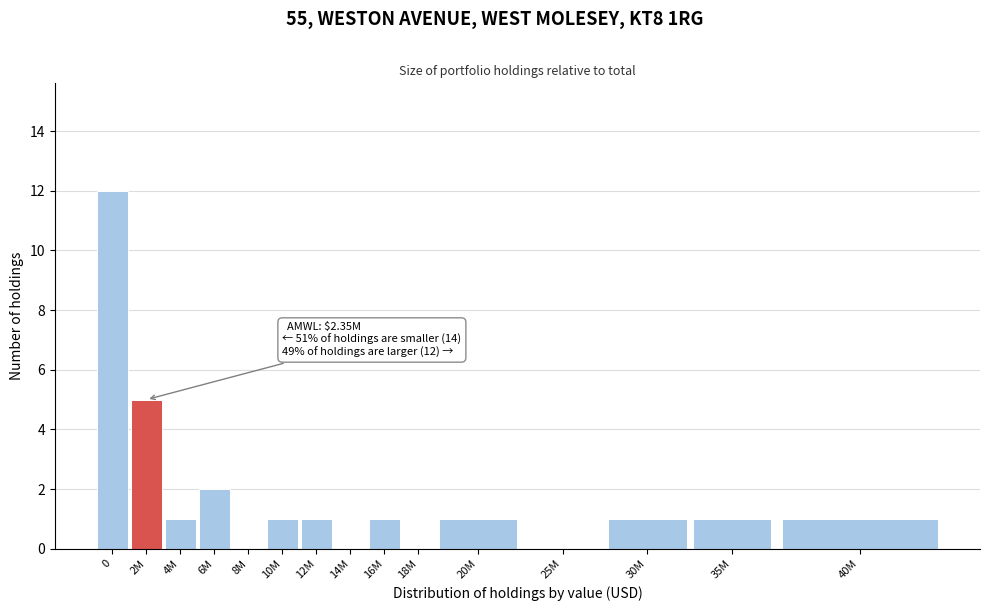

Reading left to right, list all the values displayed in this chart.

0=12	2M=5	4M=1	6M=2	8M=0	10M=1	12M=1	14M=0	16M=1	18M=0	20M=1	25M=0	30M=1	35M=1	40M=1